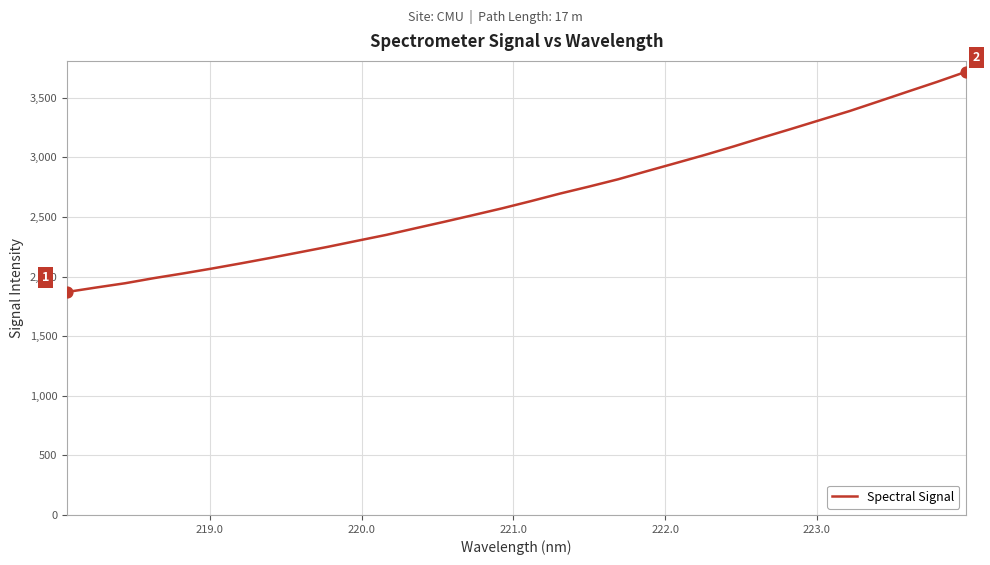

What is the difference between the maximum and minimum values?

1846.5